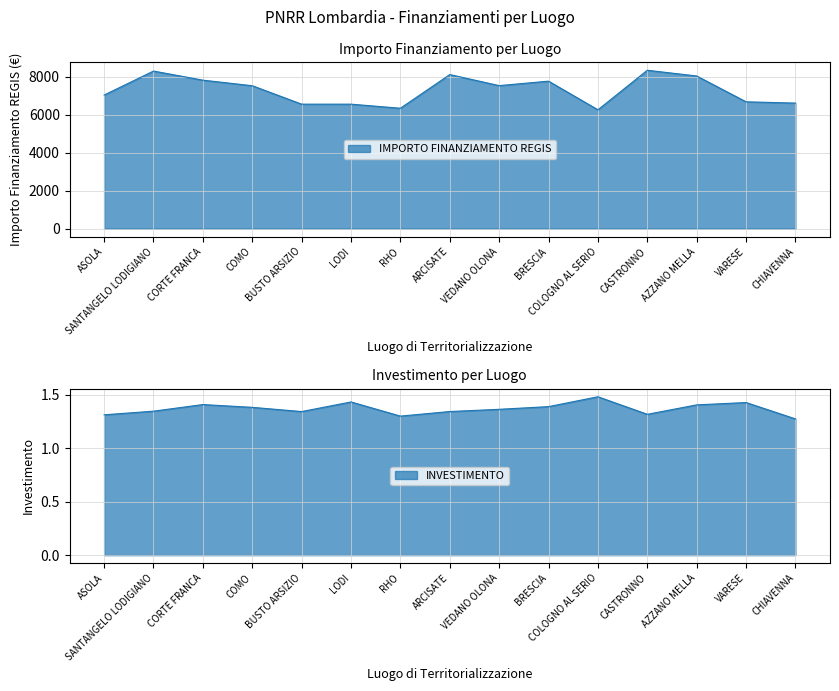

True or false: INVESTIMENTO and IMPORTO FINANZIAMENTO REGIS cross at least once.

False